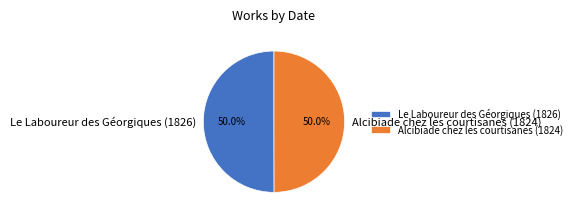

What is the total percentage of Alcibiade chez les courtisanes (1824) and Le Laboureur des Géorgiques (1826)?

100.0%